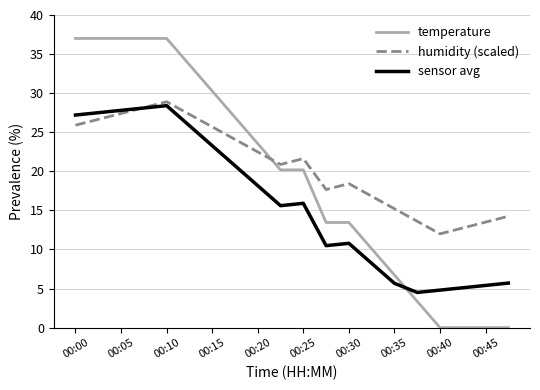

How many times do sensor avg and temperature cross each other?

1